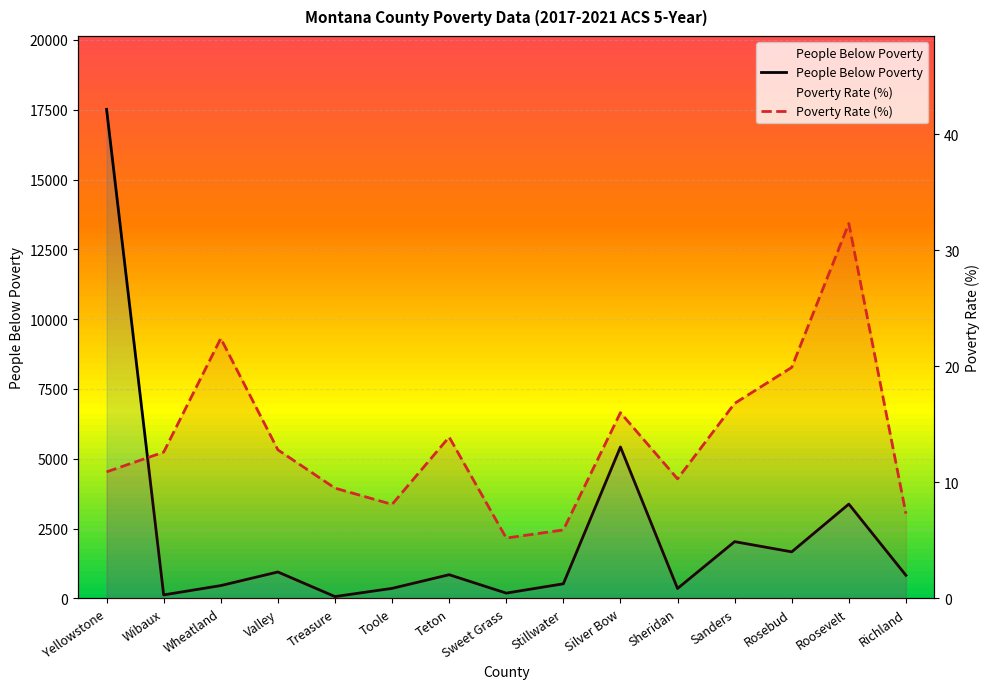

Reading left to right, what are all the values shown in this chart?

People Below Poverty: 17515.0	126.0	460.0	947.0	66.0	360.0	849.0	190.0	524.0	5424.0	356.0	2033.0	1668.0	3378.0	828.0
Poverty Rate (%): 10.9	12.6	22.4	12.8	9.5	8.1	13.9	5.2	5.9	16.0	10.3	16.8	19.9	32.3	7.3